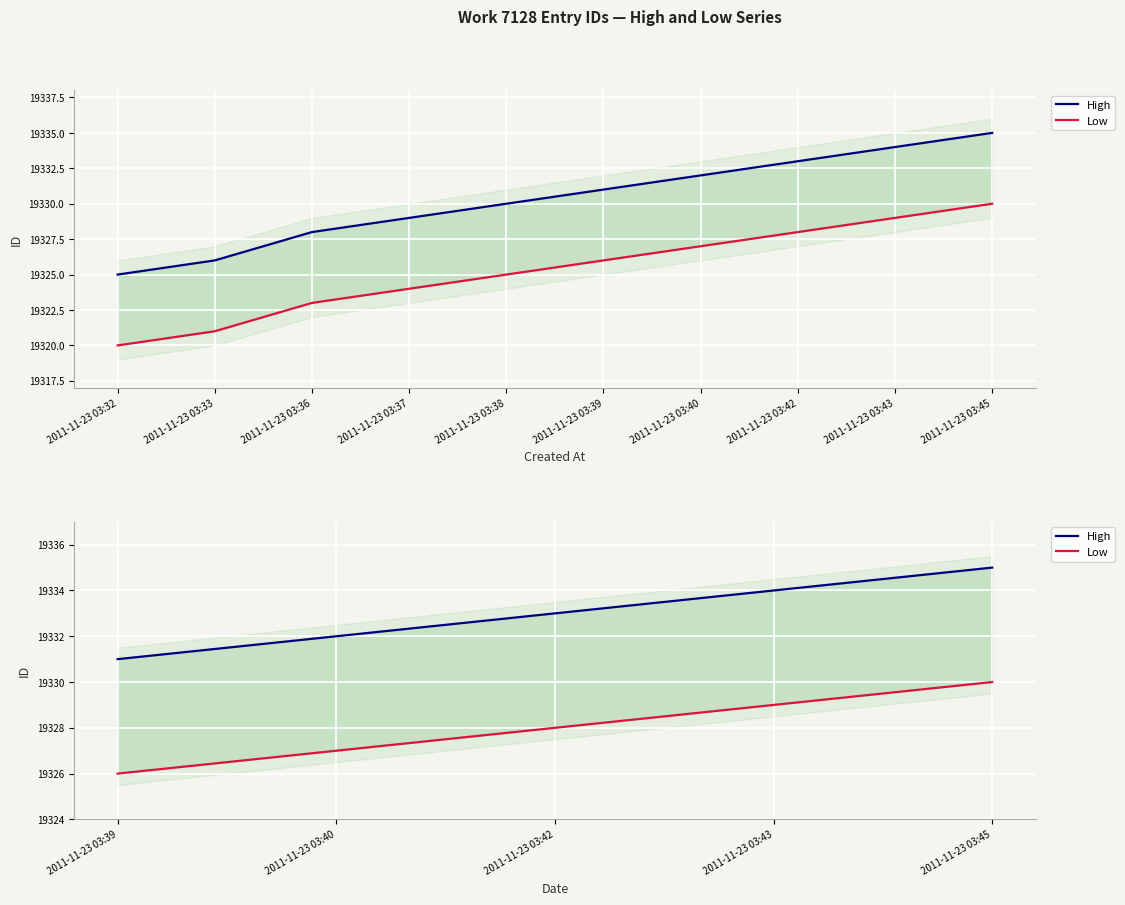

What is the value of the High point at the 3rd from the left?

19333